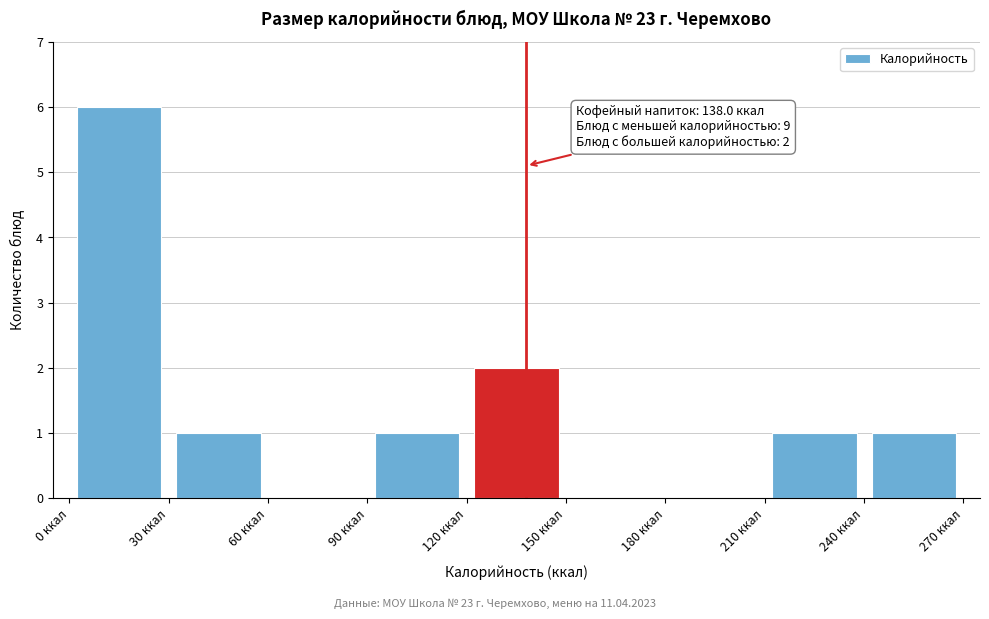

Which range on the x-axis has the tallest bar?

0 to 30